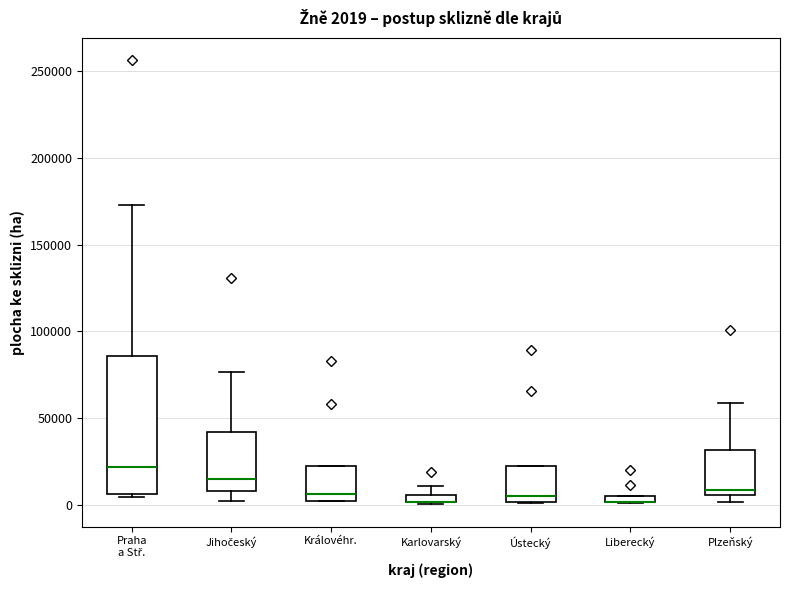

Which box is the tallest, from its lower edge to its upper edge?

Praha a Stř.